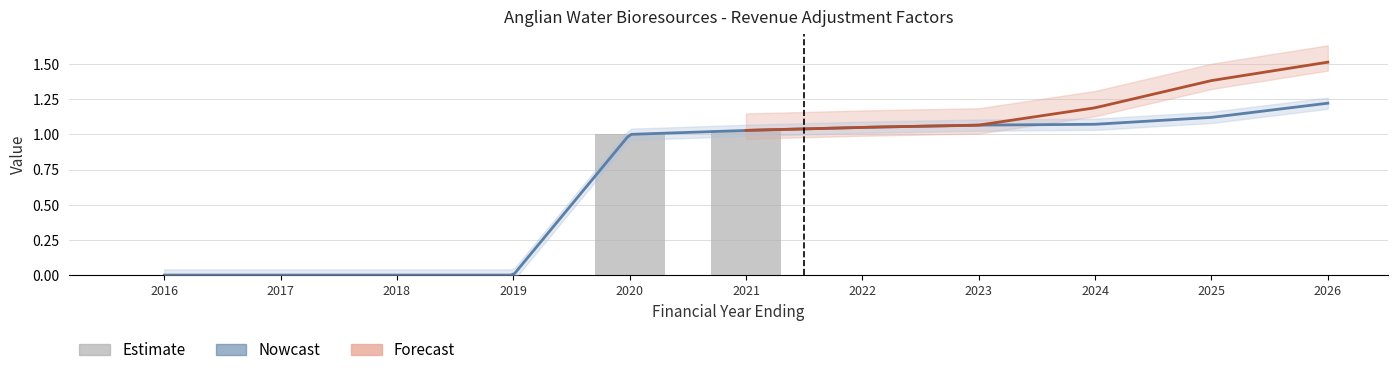

At which category is the sum across all series the highest?

2026